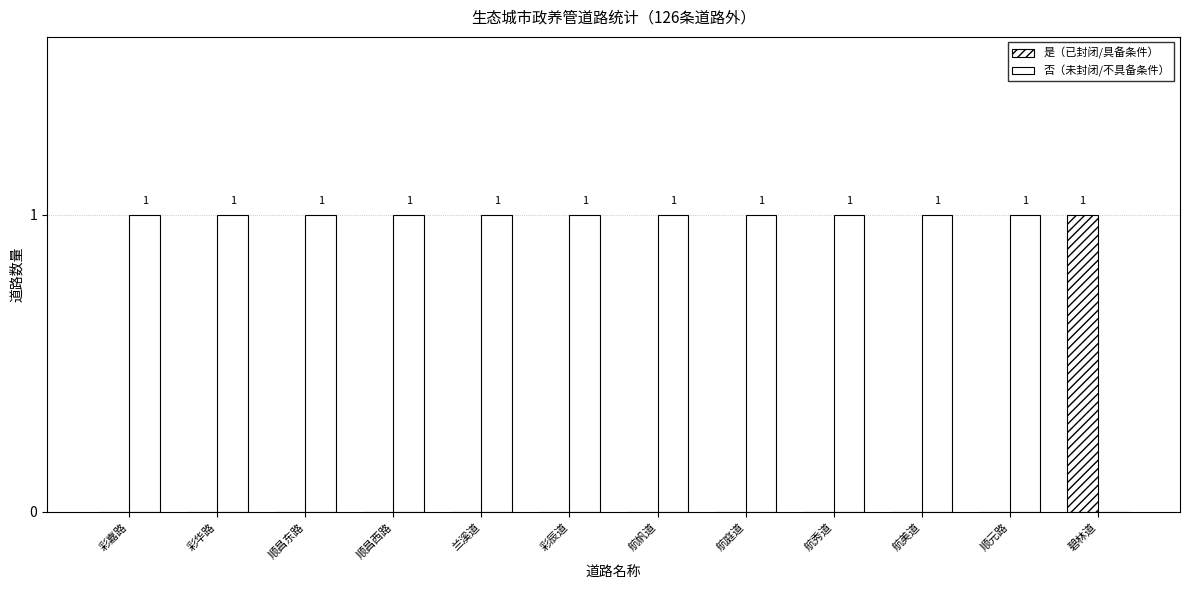

Which category has the lowest value in the 是（已封闭/具备条件） series?

彩嘉路